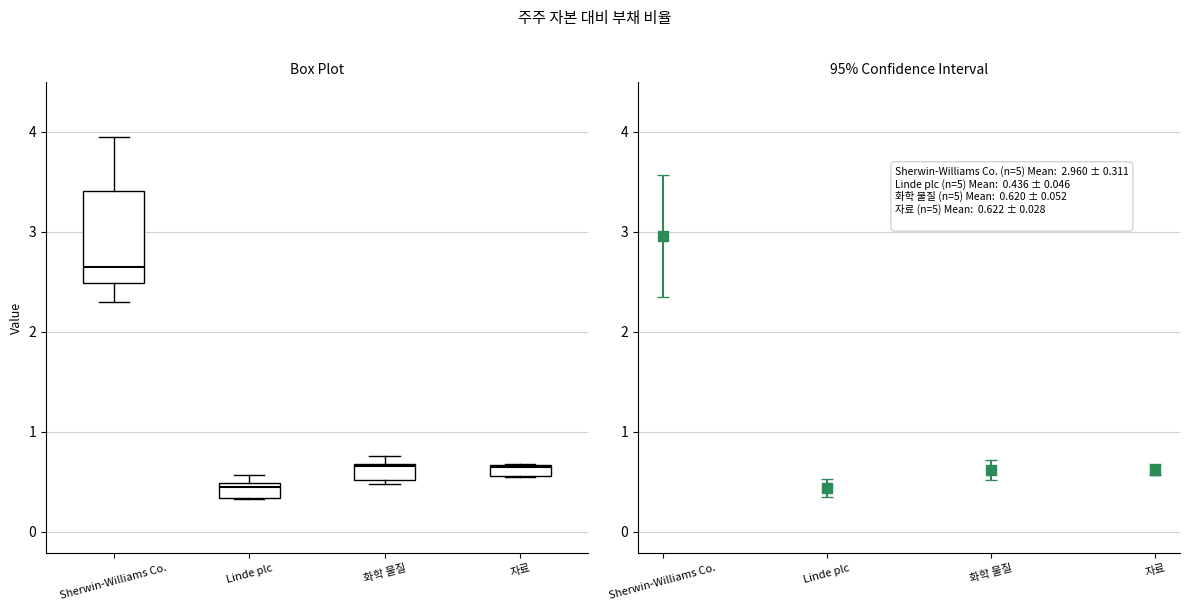

Where is the lower edge of the box for 화학 물질 on the y-axis? The values are not printed on the chart, so give them approximately, as read against the axis.

0.5